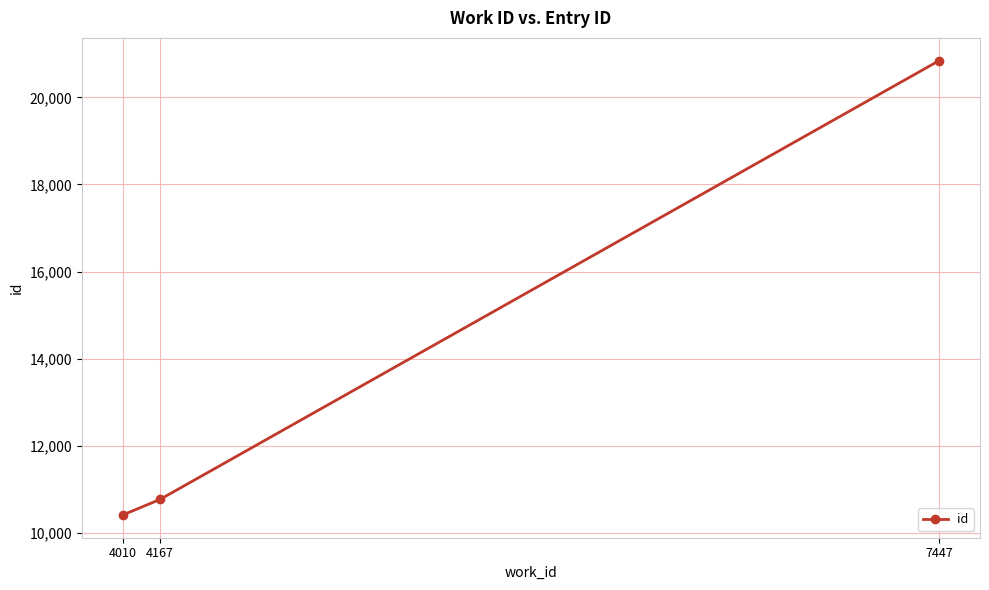

What is the smallest value displayed?

10406